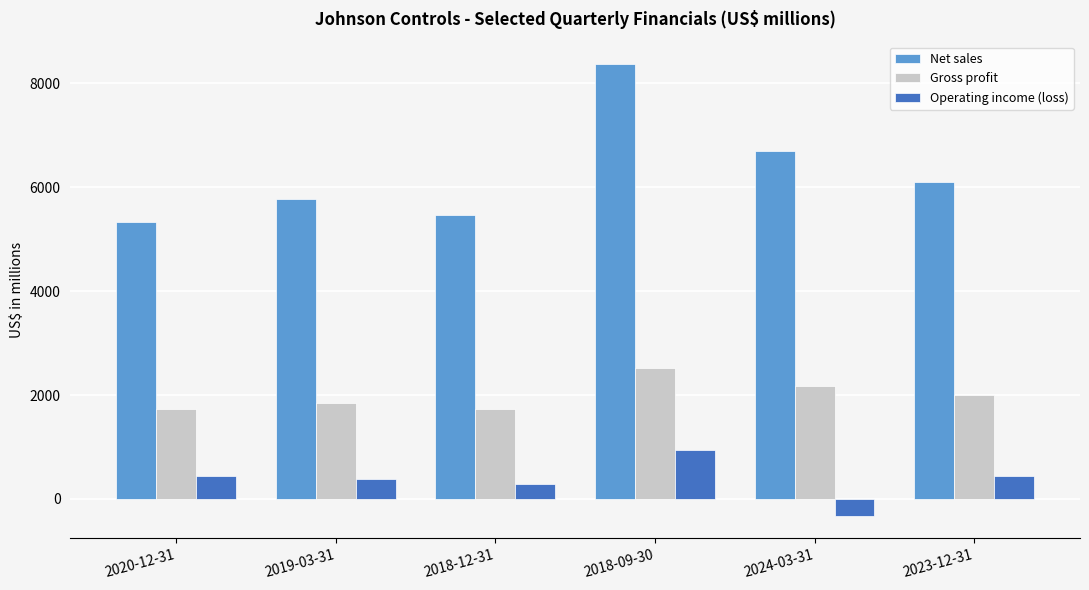

What is the average value of the Gross profit series?

1998